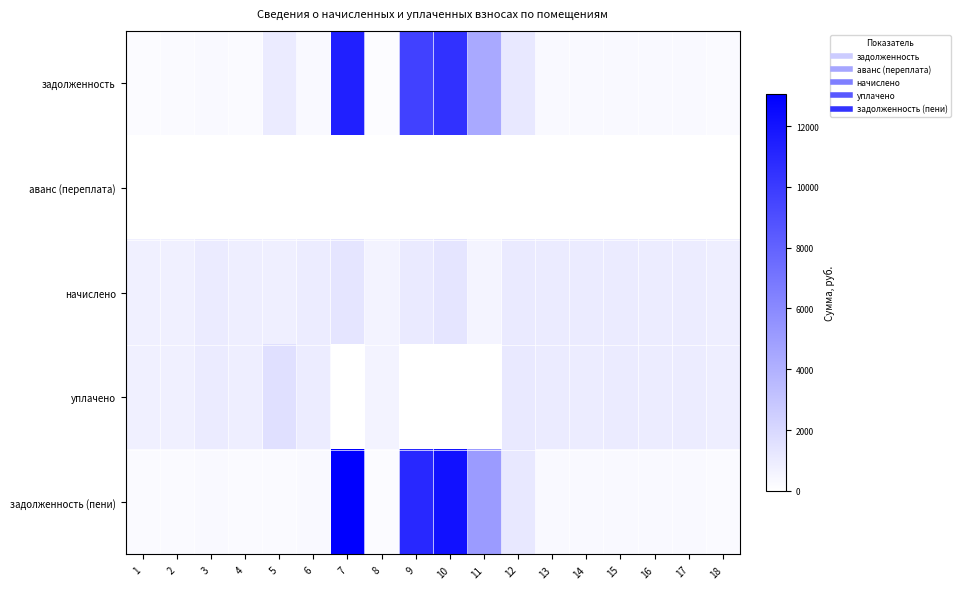

What is the total value across all series at 3?

2741.7